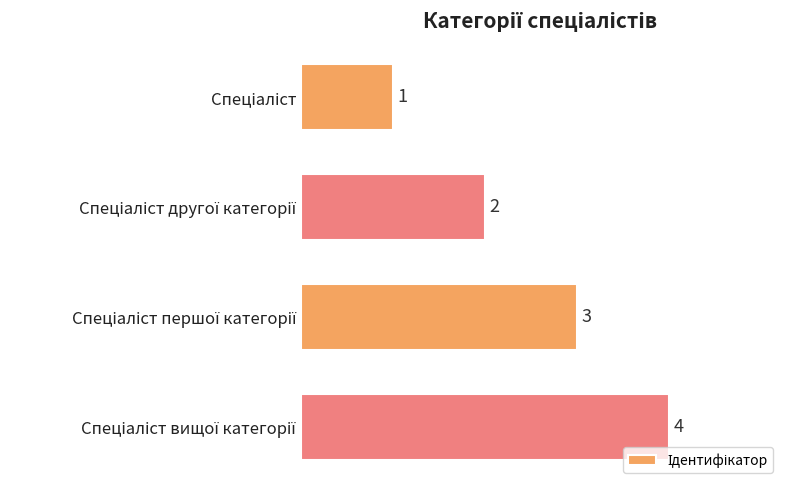

How many series are shown in this chart?

1